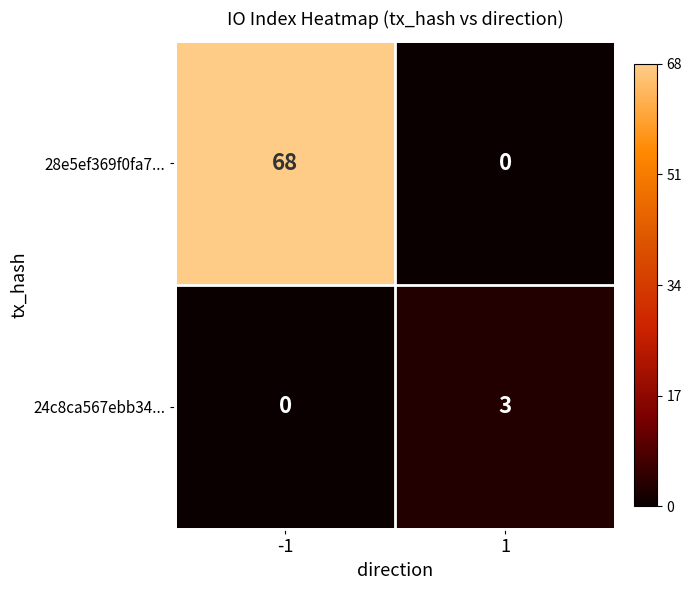

List the series in order of their peak value, highest first.

28e5ef369f0fa7..., 24c8ca567ebb34...